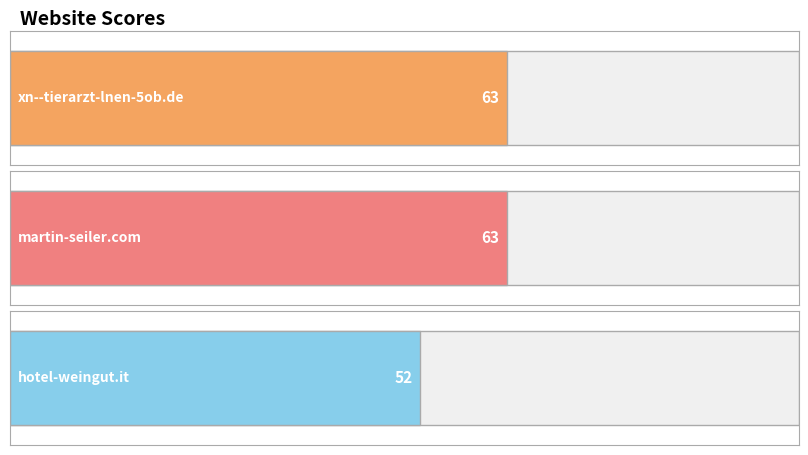

What is the difference between the maximum and minimum values?

11